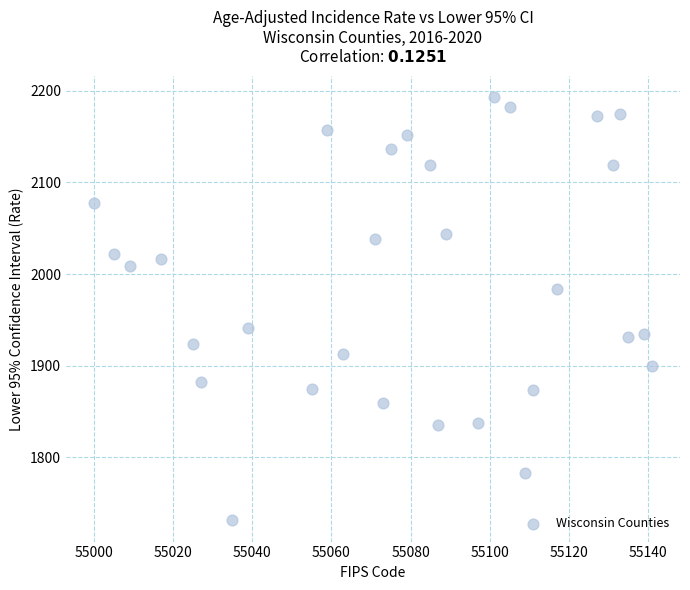

What is the range of Y values (max minus min)?

461.7